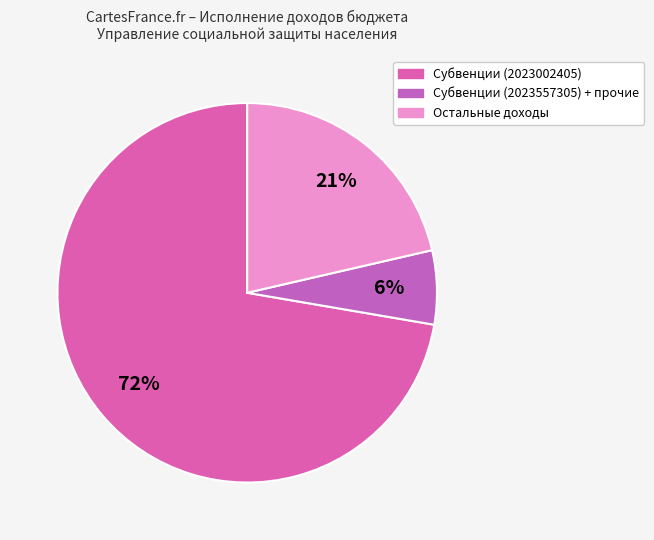

How many slices are in this pie chart?

3